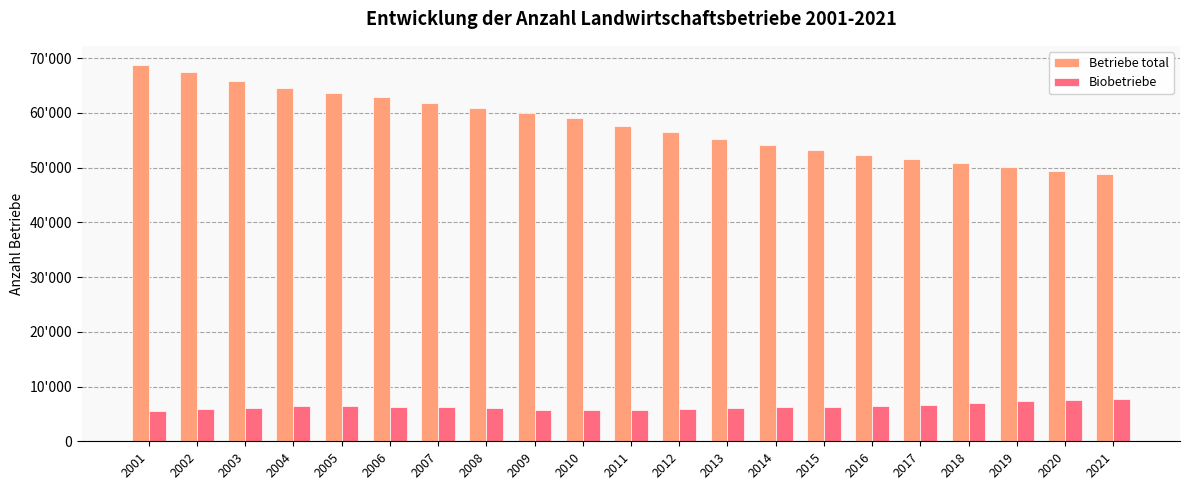

Reading right to left, list all the values displayed in this chart.

Betriebe total: 48864	49363	50038	50852	51620	52263	53253	54057	55207	56575	57617	59065	60034	60894	61764	62830	63627	64466	65866	67421	68784
Biobetriebe: 7670	7561	7284	7032	6705	6410	6298	6195	6047	5895	5757	5659	5782	5996	6199	6299	6420	6373	6124	5897	5441